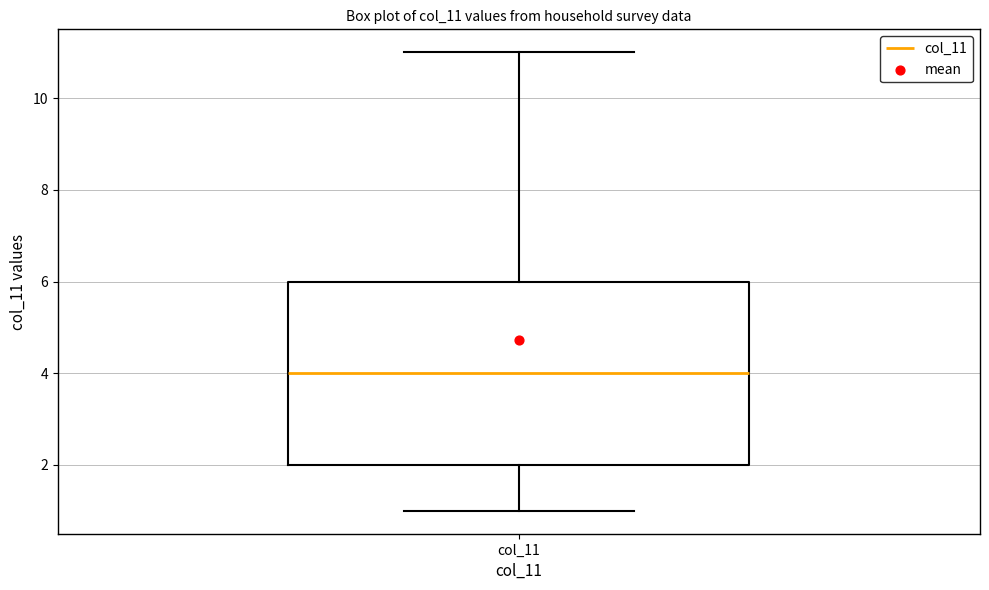

Transcribe this box plot: give where the median line is, the range the box spans, and where the two whiskers end, as read against the y-axis. The values are not printed on the chart, so give them approximately, as read against the axis.

median 4, box 2 to 6, whiskers 1 to 11